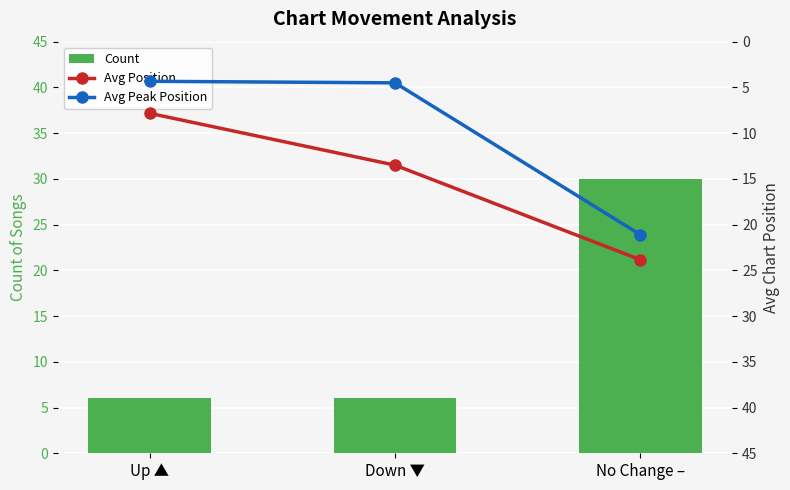

Rank the series at Up ▲ from lowest to highest value.

Avg Peak Position, Count, Avg Position